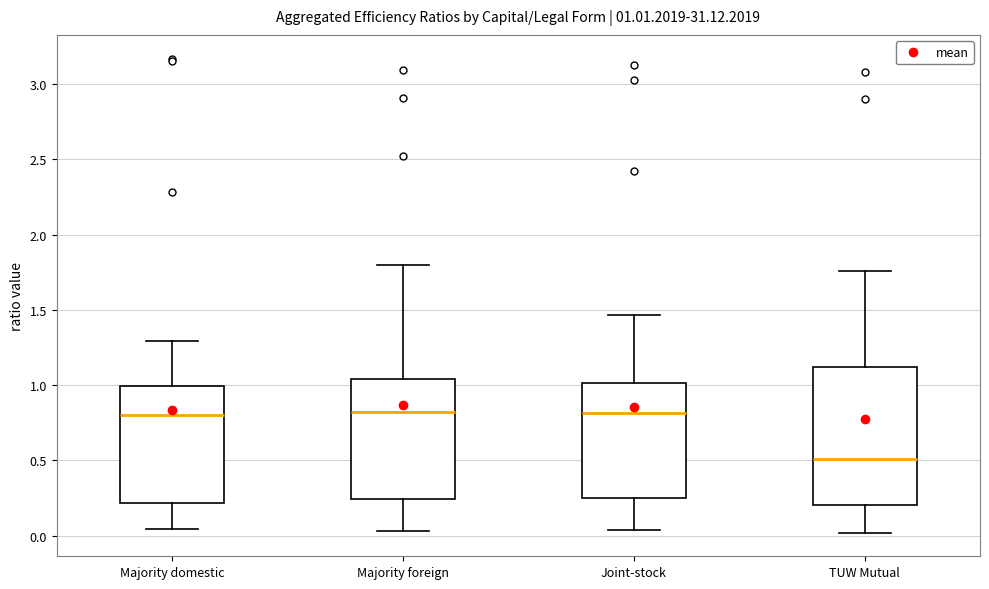

Which box is the tallest, from its lower edge to its upper edge?

TUW Mutual